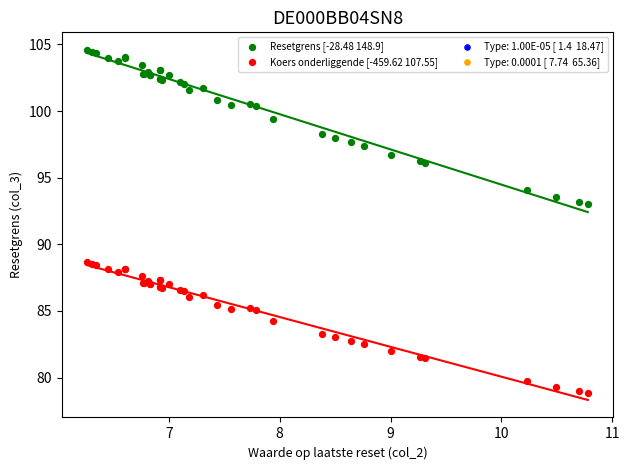

Which series reaches the maximum Y coordinate?

Resetgrens [-28.48 148.9]